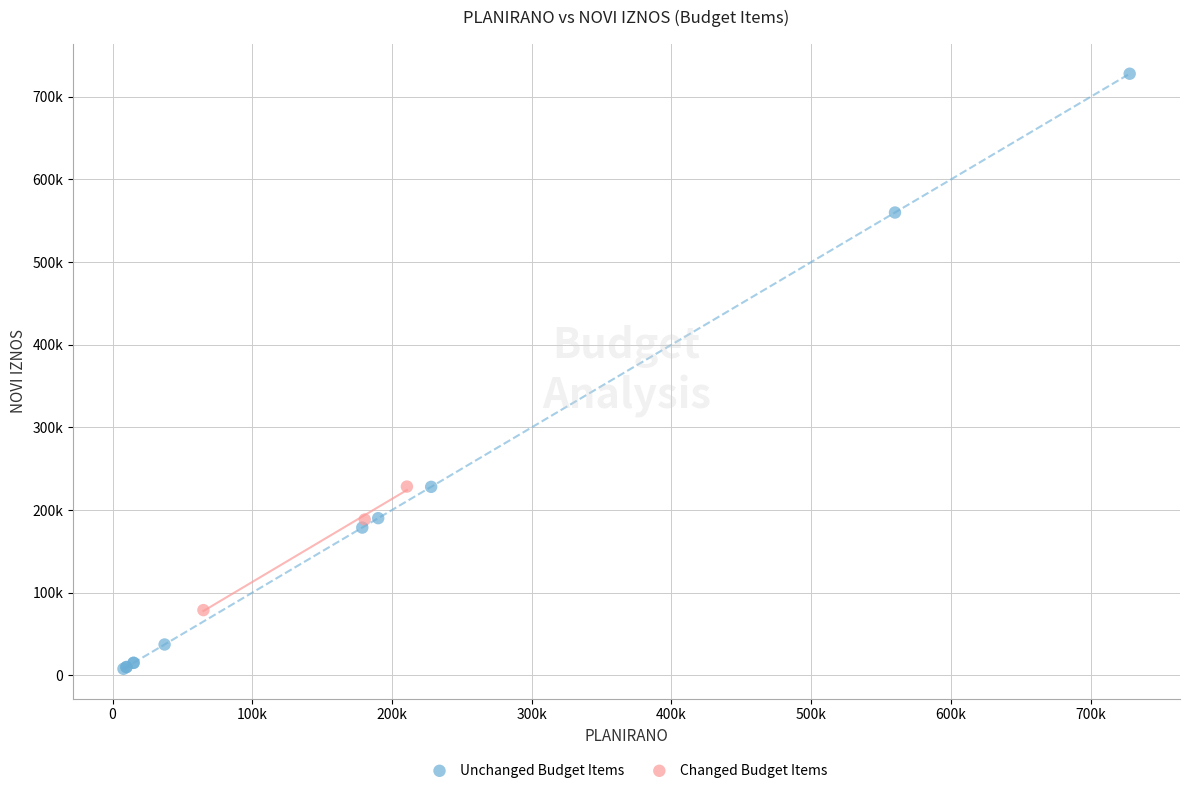

Which series reaches the maximum Y coordinate?

Unchanged Budget Items